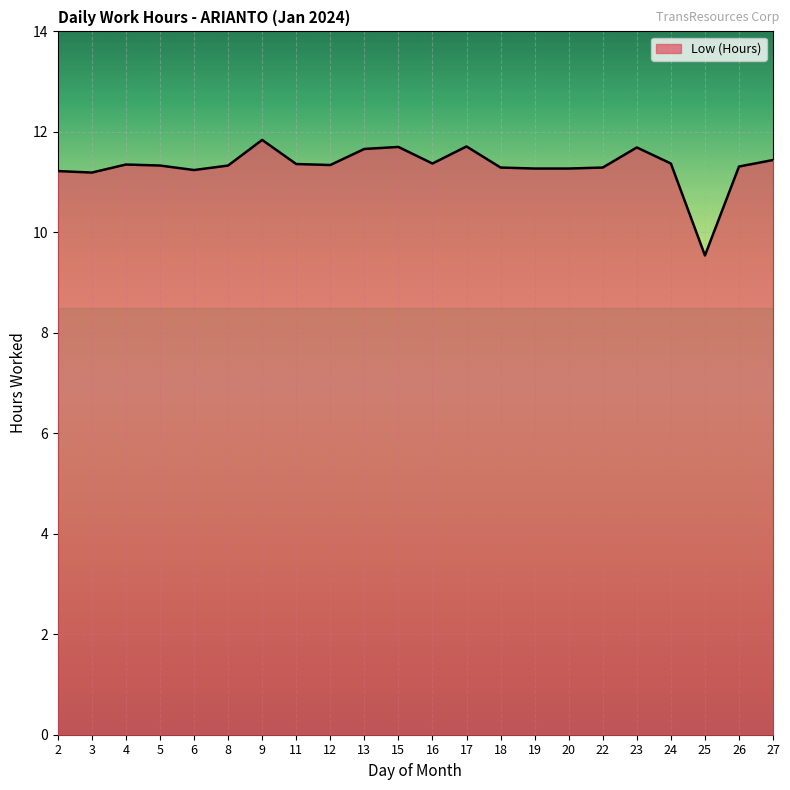

What is the ratio of the value at 9 to the value at 22?

1.0